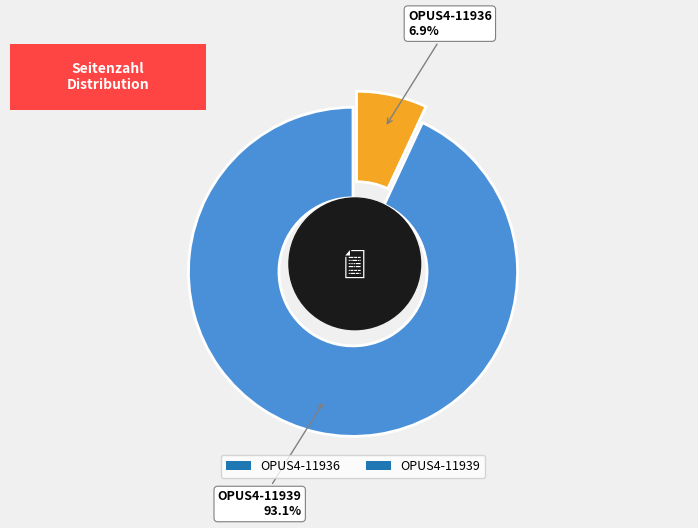

How many slices are in this pie chart?

2